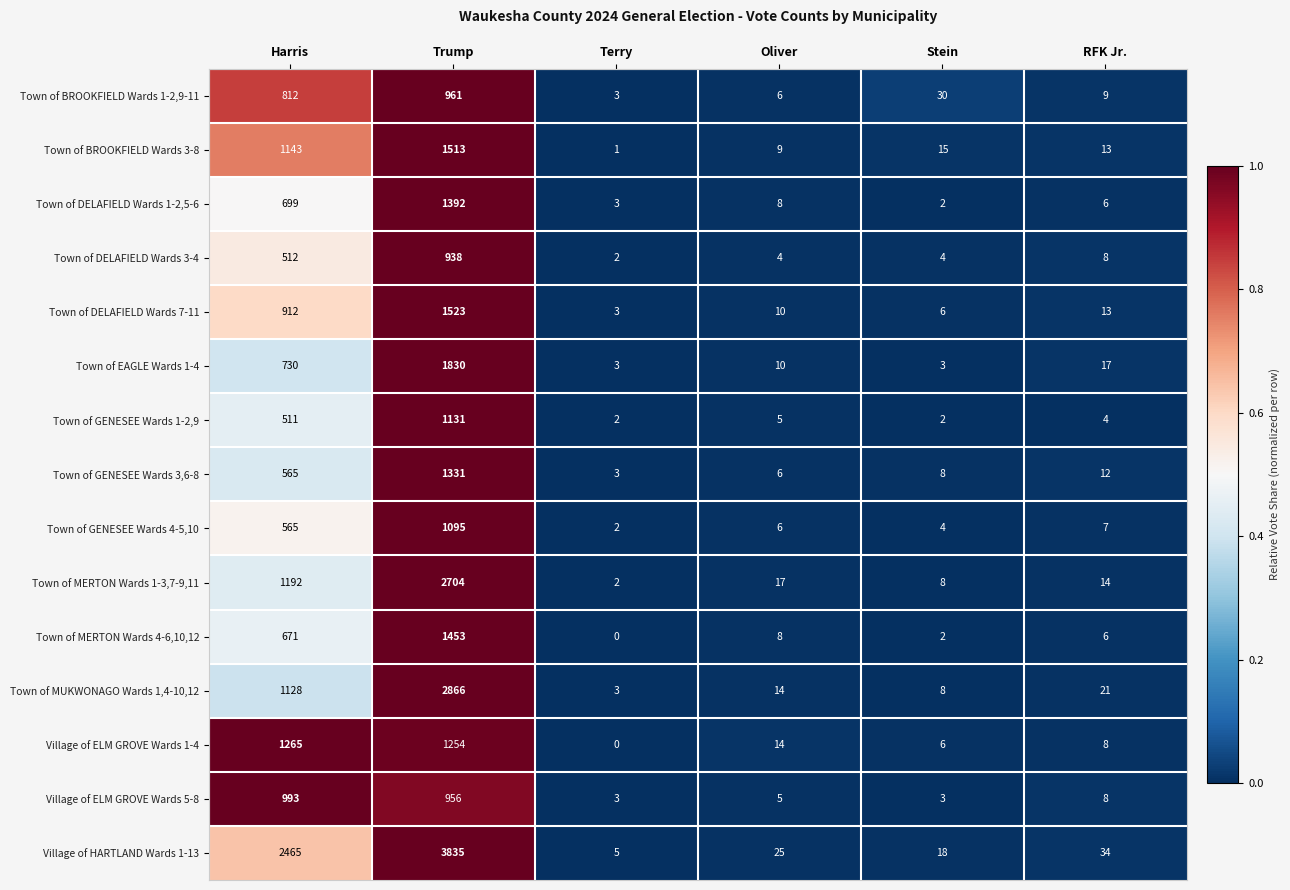

What is the sum of the Village of HARTLAND Wards 1-13 values at Harris and Trump?

6300